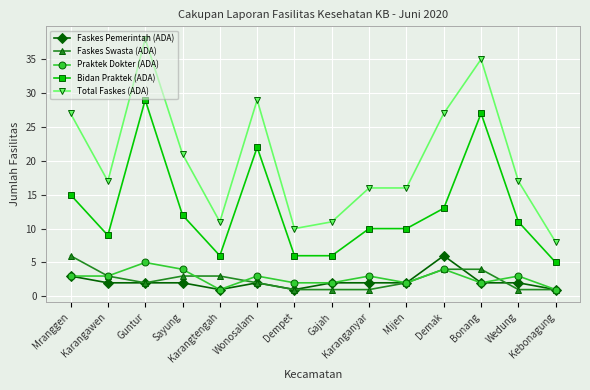

True or false: Total Faskes (ADA) and Praktek Dokter (ADA) cross at least once.

False